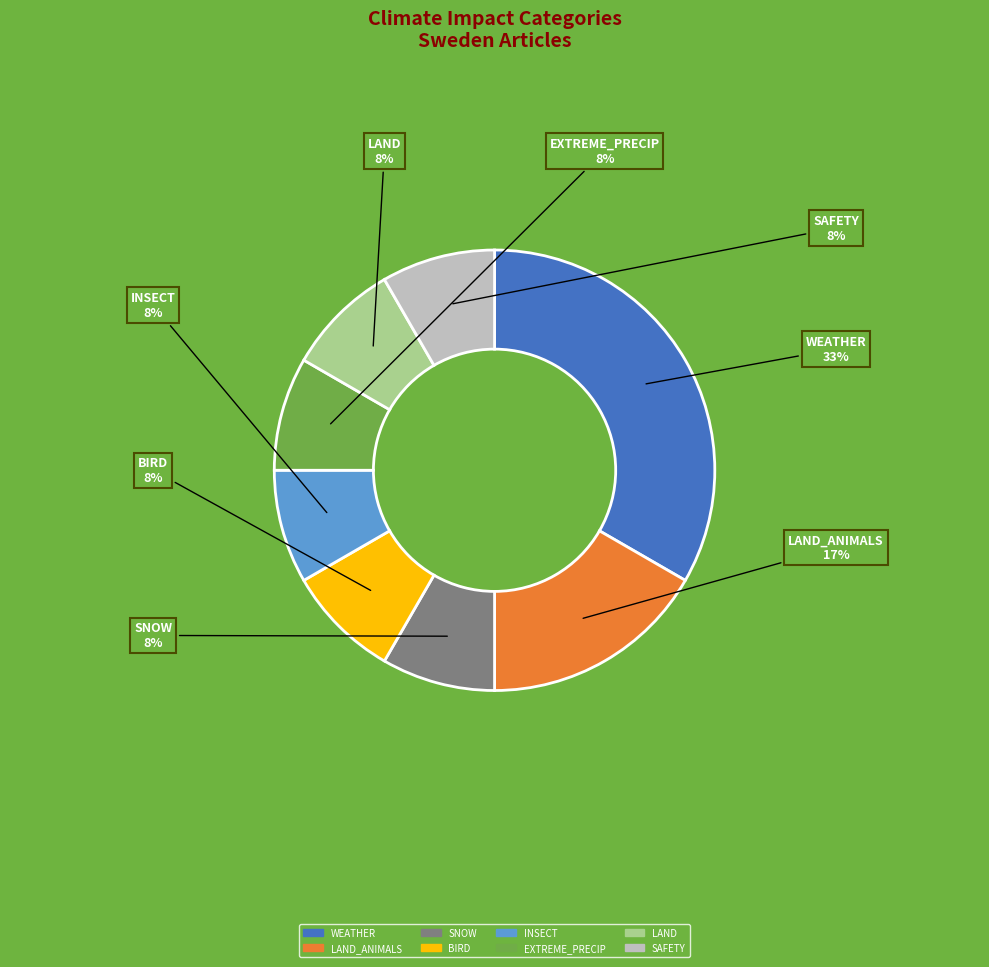

Does any single category account for the majority?

No